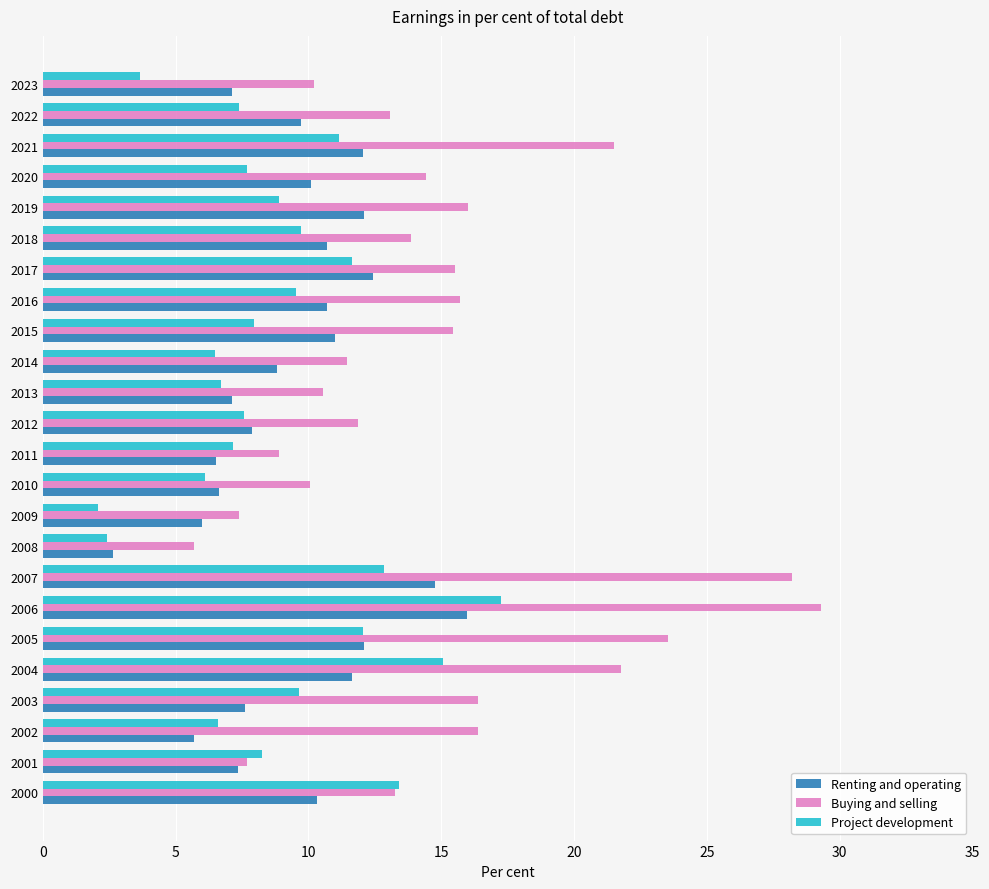

What is the lowest value of the Project development series?

2.1